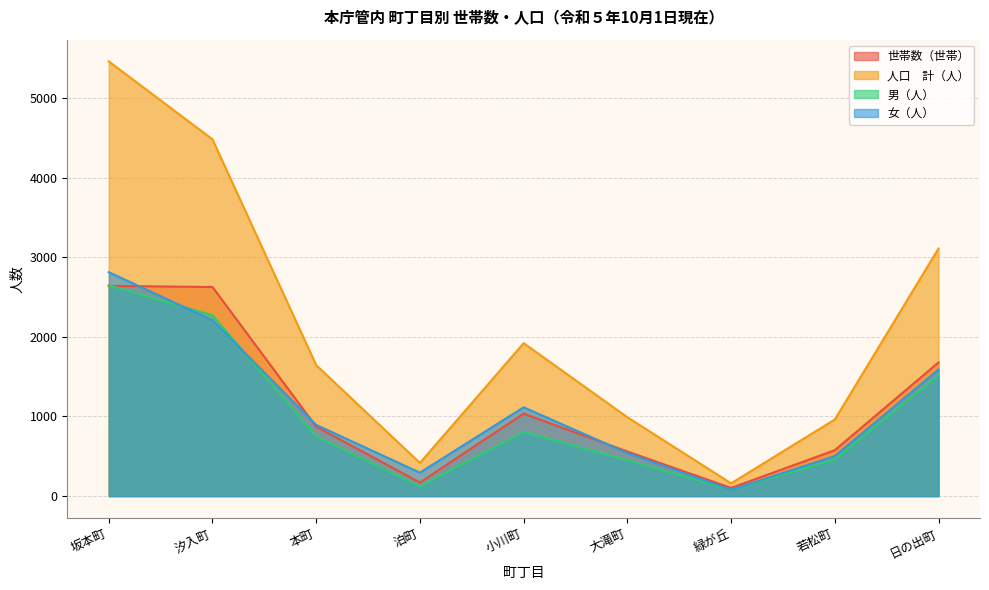

What is the average value of the 世帯数（世帯） series?

1140